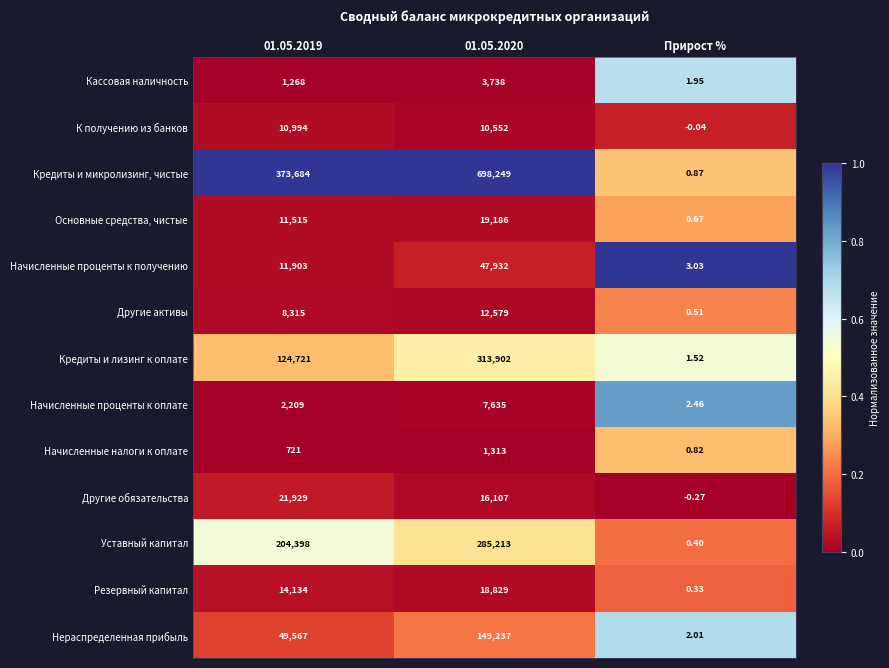

At 01.05.2020, list the series in order from smallest to largest.

Начисленные налоги к оплате, Кассовая наличность, Начисленные проценты к оплате, К получению из банков, Другие активы, Другие обязательства, Резервный капитал, Основные средства, чистые, Начисленные проценты к получению, Нераспределенная прибыль, Уставный капитал, Кредиты и лизинг к оплате, Кредиты и микролизинг, чистые